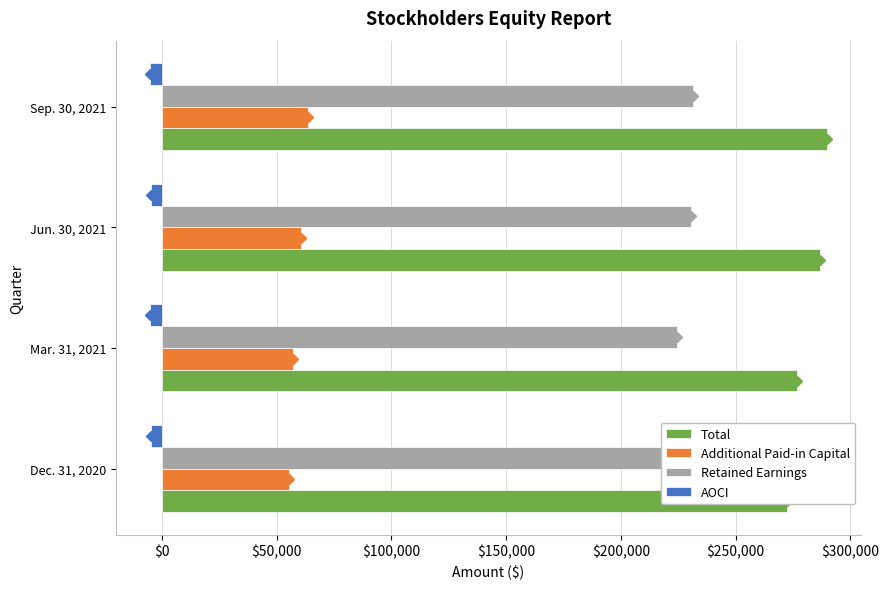

What is the smallest value displayed?

-5319